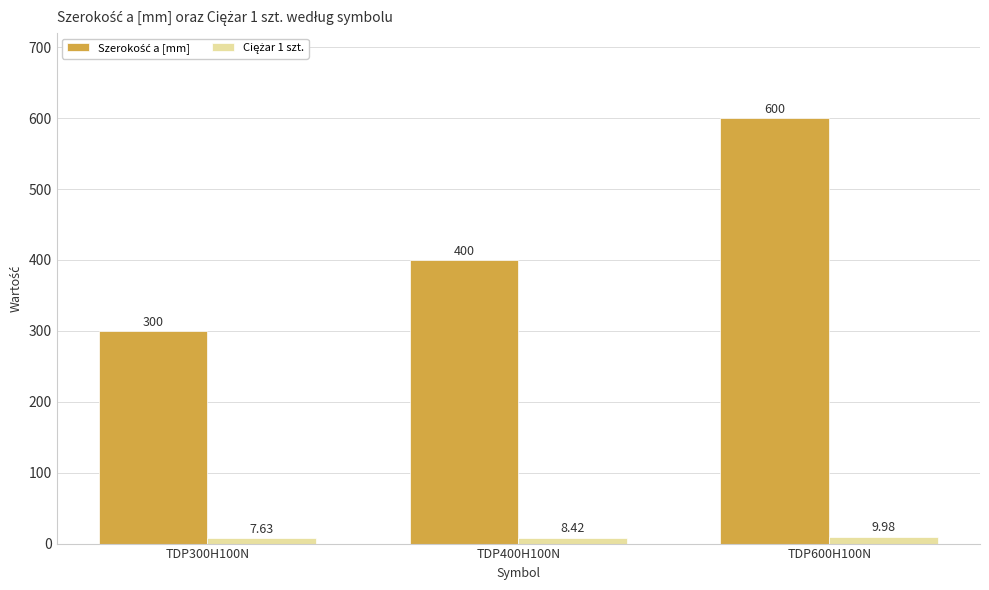

What is the total value across all series at TDP600H100N?

610.0